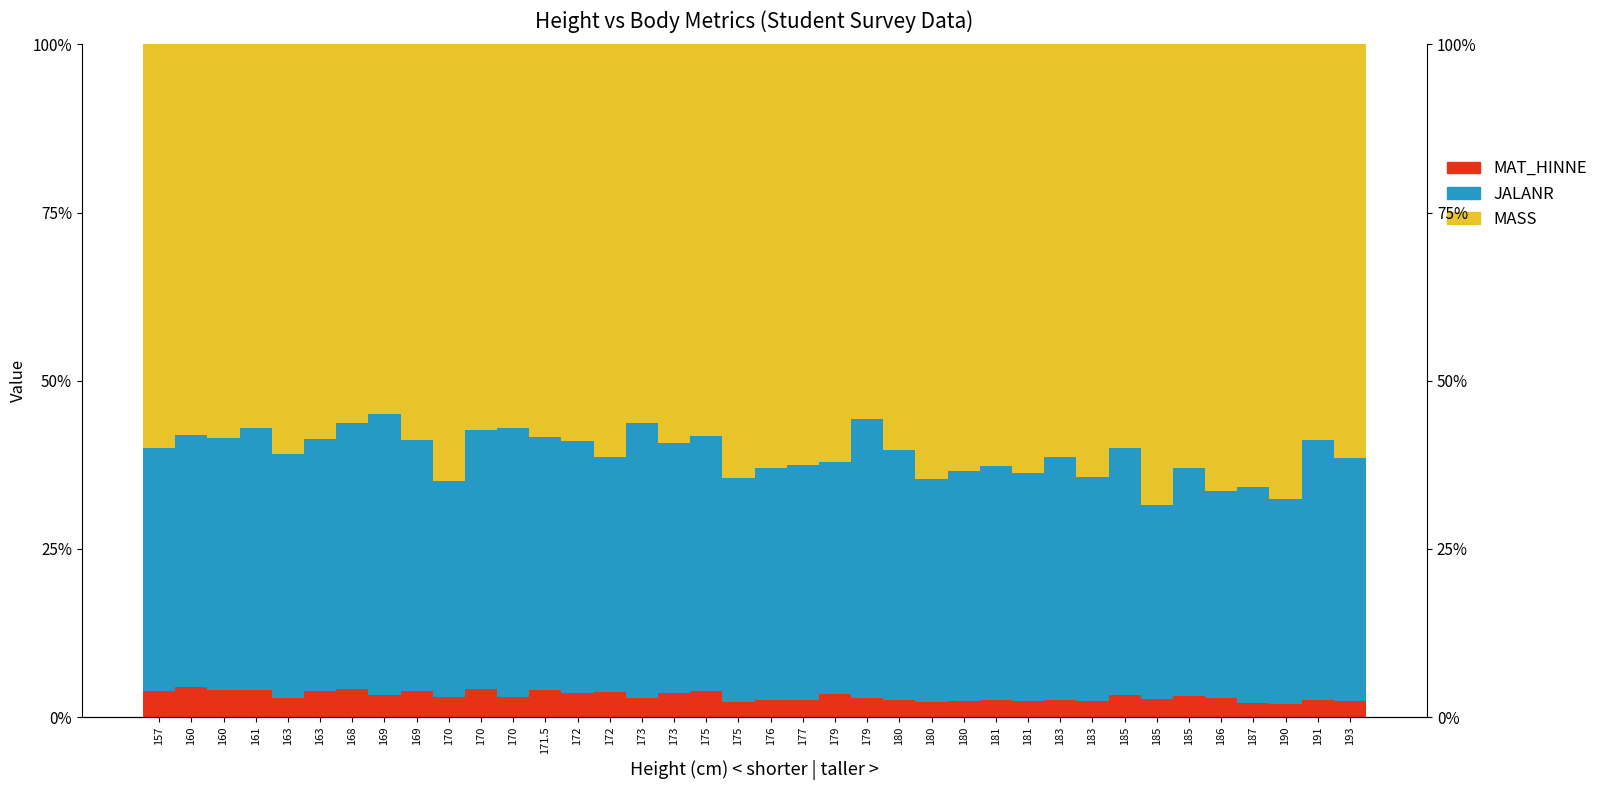

How many bars are there in each group?

3